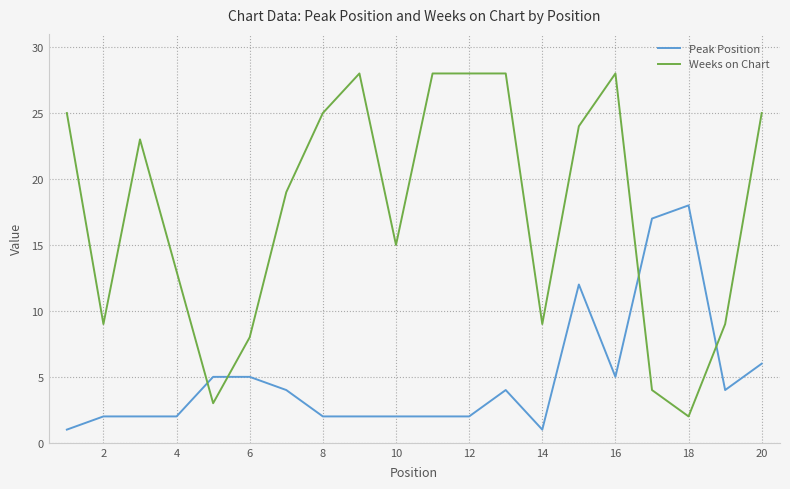

Rank the series by their average value, from lowest to highest.

Peak Position, Weeks on Chart